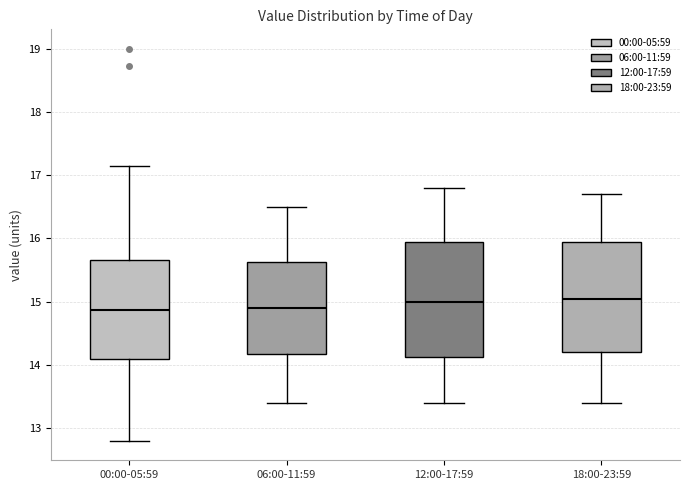

Reading left to right, transcribe this box plot: for each box, give where its median line is, the range the box spans, and where its two whiskers end, as read against the y-axis. The values are not printed on the chart, so give them approximately, as read against the axis.

00:00-05:59: median 14.9, box 14.1 to 15.7, whiskers 12.8 to 17.2
06:00-11:59: median 14.9, box 14.2 to 15.6, whiskers 13.4 to 16.5
12:00-17:59: median 15.0, box 14.1 to 16.0, whiskers 13.4 to 16.8
18:00-23:59: median 15.1, box 14.2 to 16.0, whiskers 13.4 to 16.7